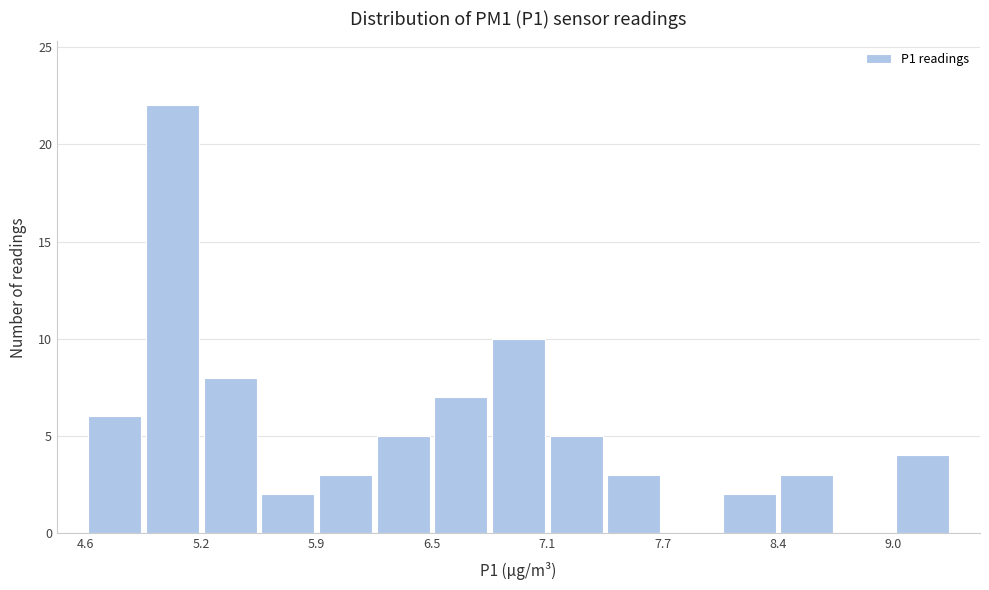

Read against the x-axis, roughly where is the centre of the tallest bar?

5.1